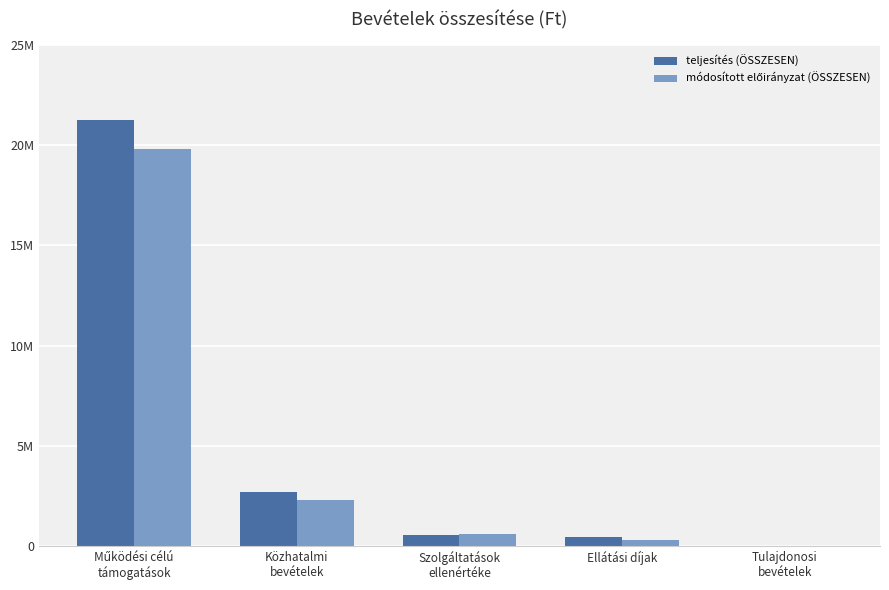

Reading left to right, list all the values displayed in this chart.

teljesítés (ÖSSZESEN): 21227833	2670768	535215	443905	0
módosított előirányzat (ÖSSZESEN): 19784021	2270183	580002	300000	0